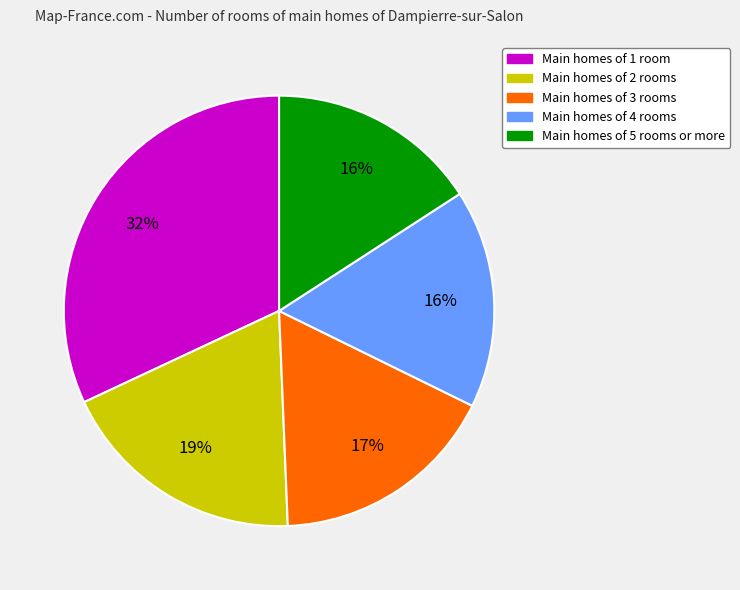

To the nearest percent, what is the difference between the largest and smallest slice percentages?

16%